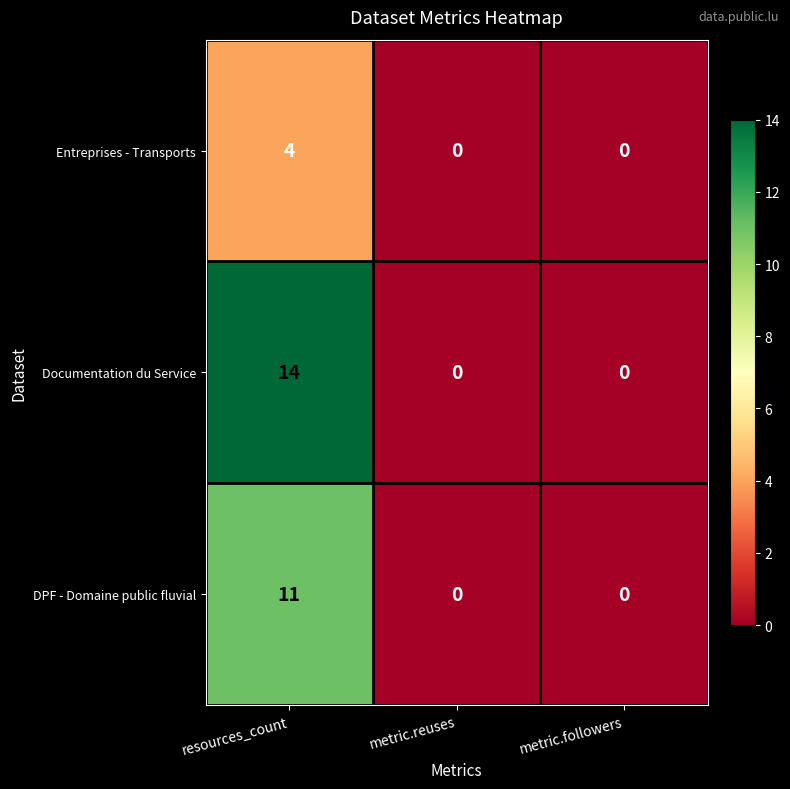

Which category has the highest value in the Entreprises - Transports series?

resources_count